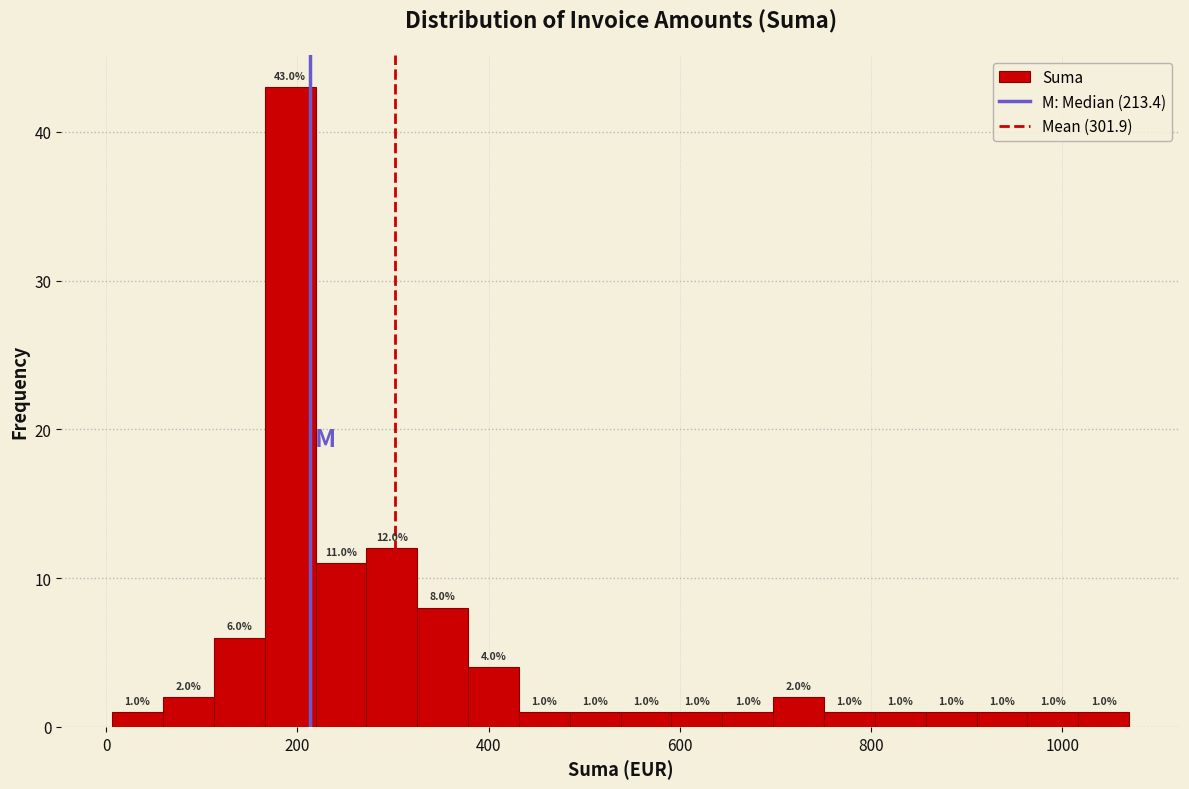

Around what value on the x-axis is the tallest bar? Give the approximate position of its centre, as read against the axis.

200